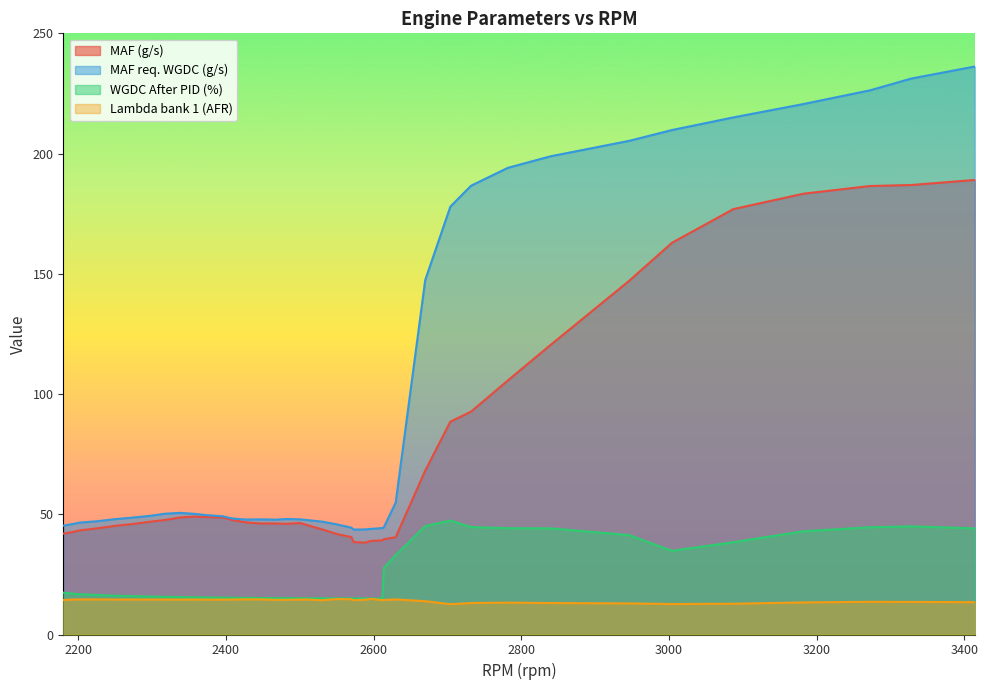

Where does the MAF req. WGDC (g/s) series first go above 48?

2276